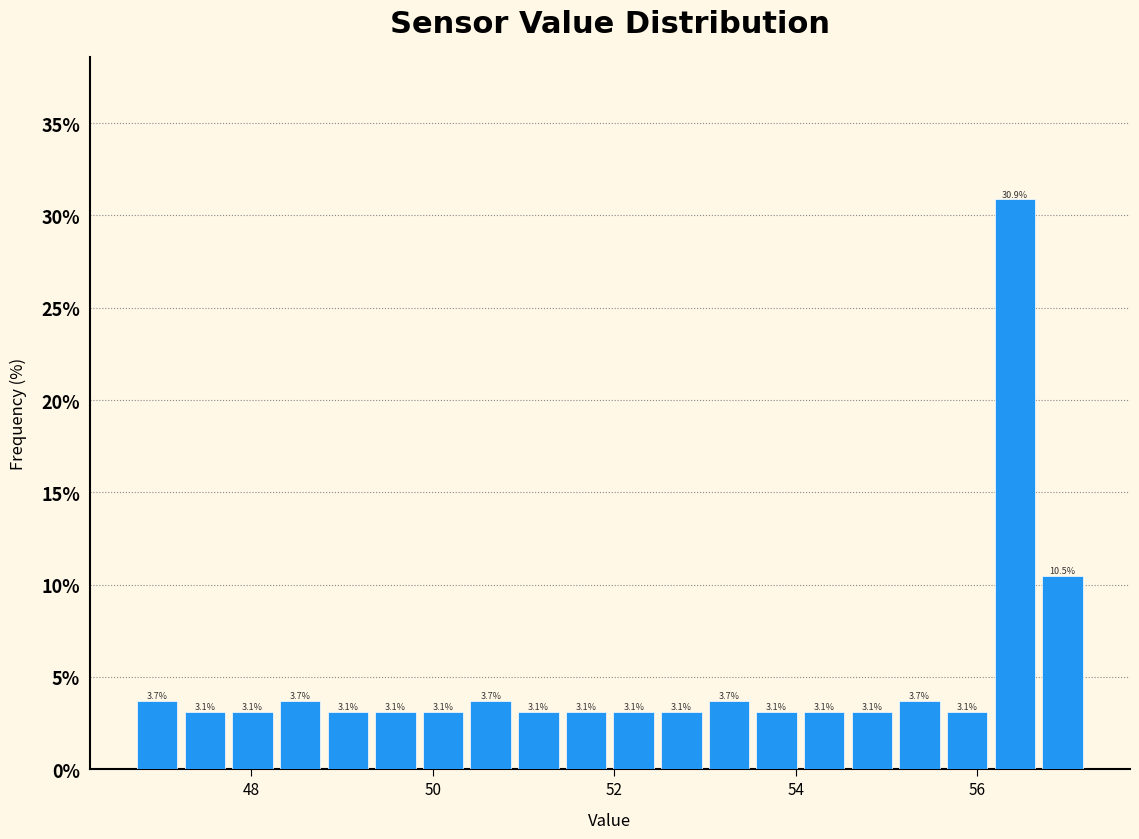

Around what value on the x-axis is the tallest bar? Give the approximate position of its centre, as read against the axis.

56.4